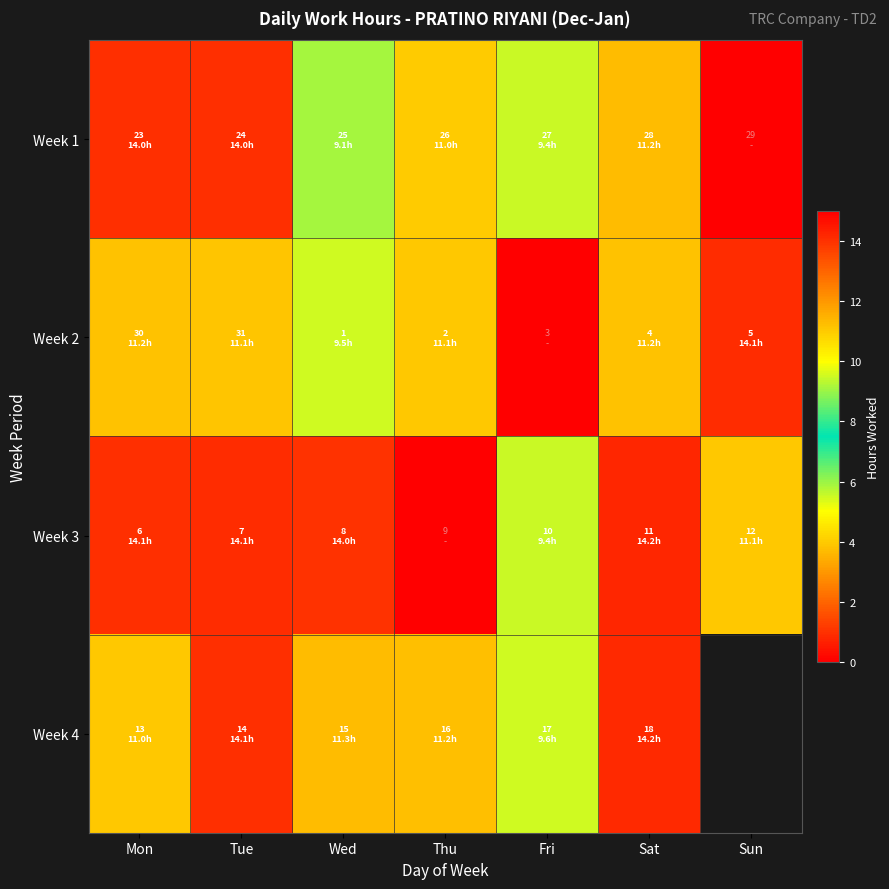

How many data points does each series have?

7